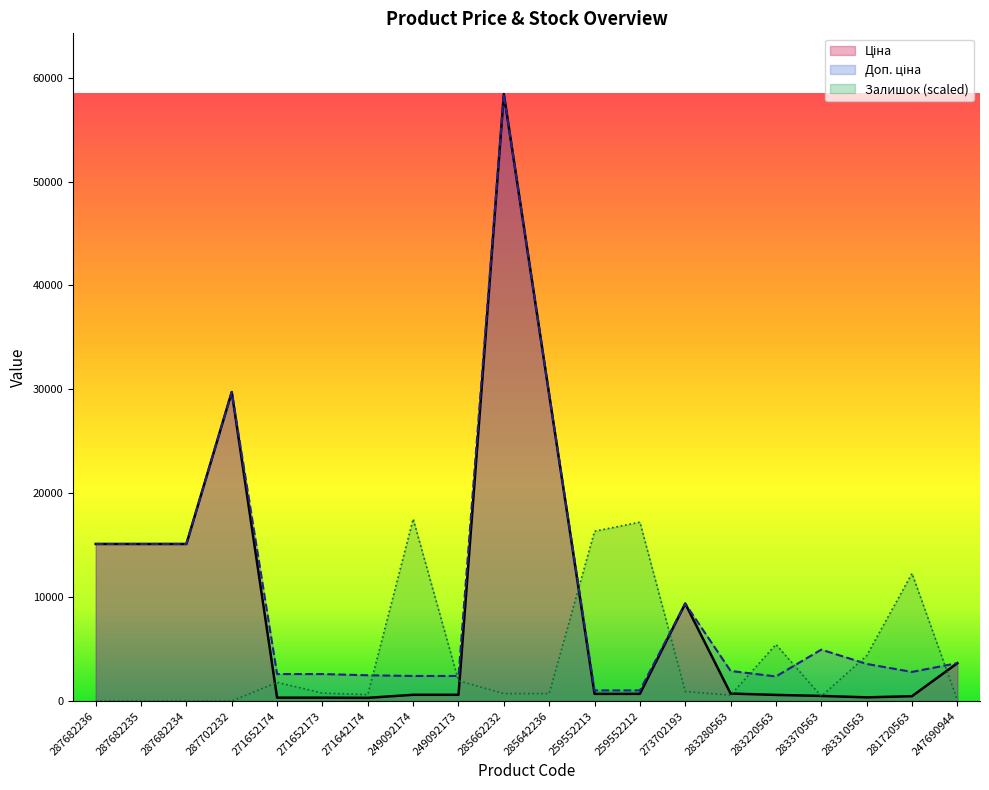

True or false: Залишок has more than 2 points higher than both neighbors.

True